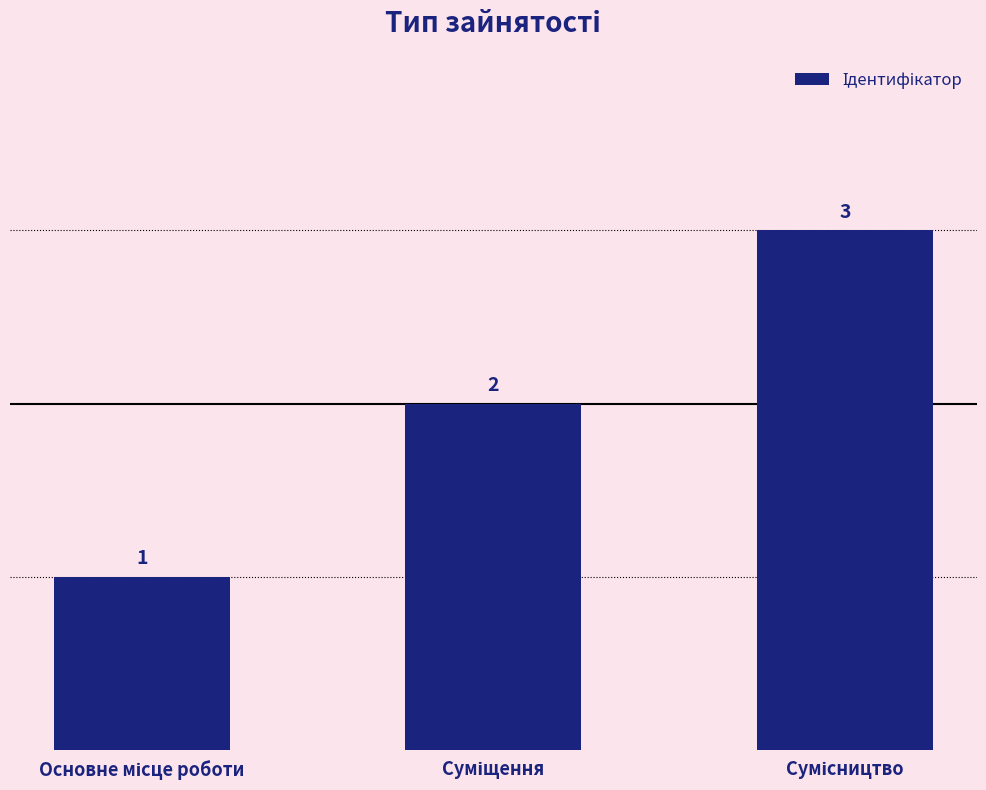

What is the maximum value shown in the chart?

3